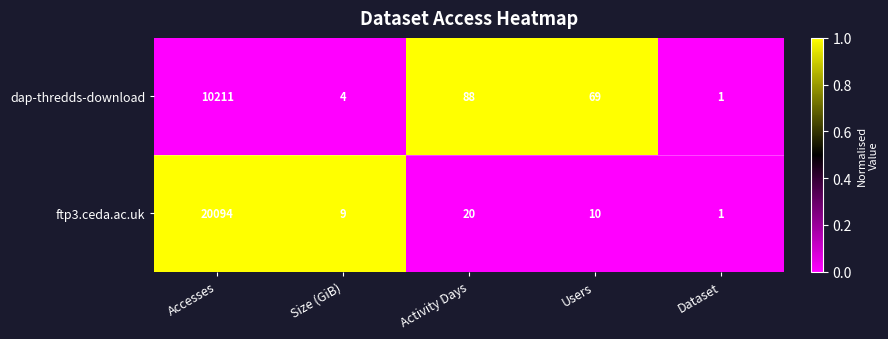

How many series are shown in this chart?

2